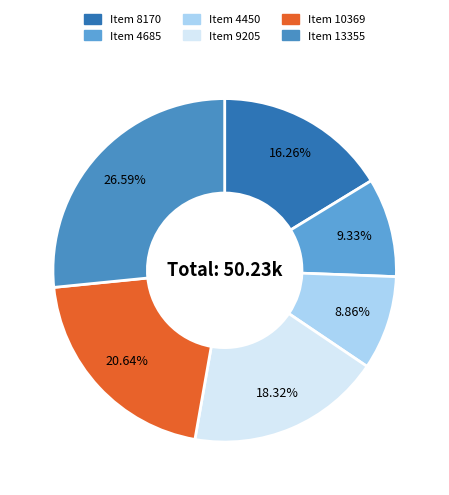

The Item 4685 slice represents 9% of the pie. True or false?

True